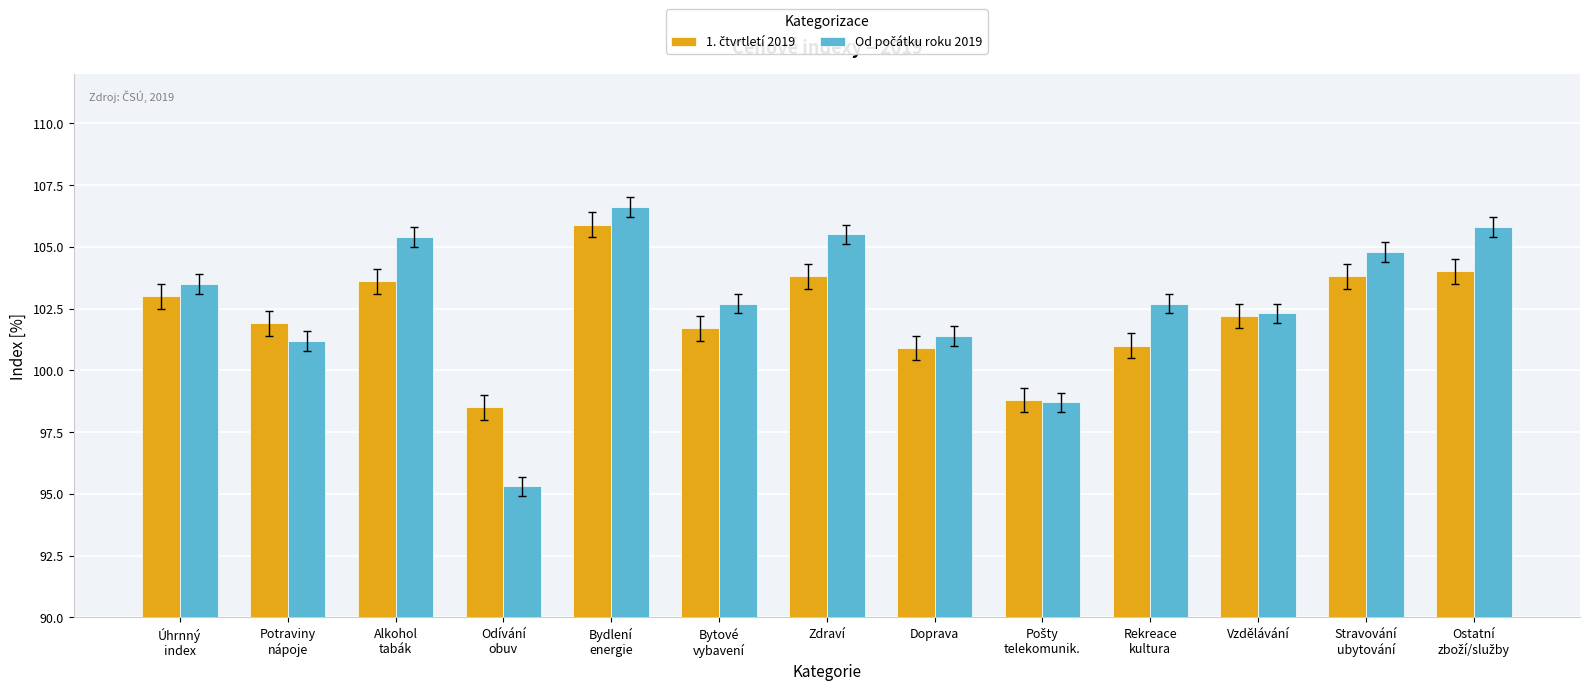

At how many categories does at least one series exceed 104?

5